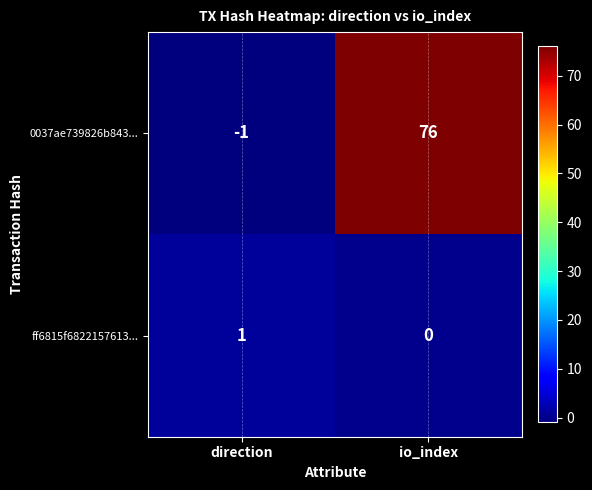

Which label corresponds to the largest value in the chart?

io_index